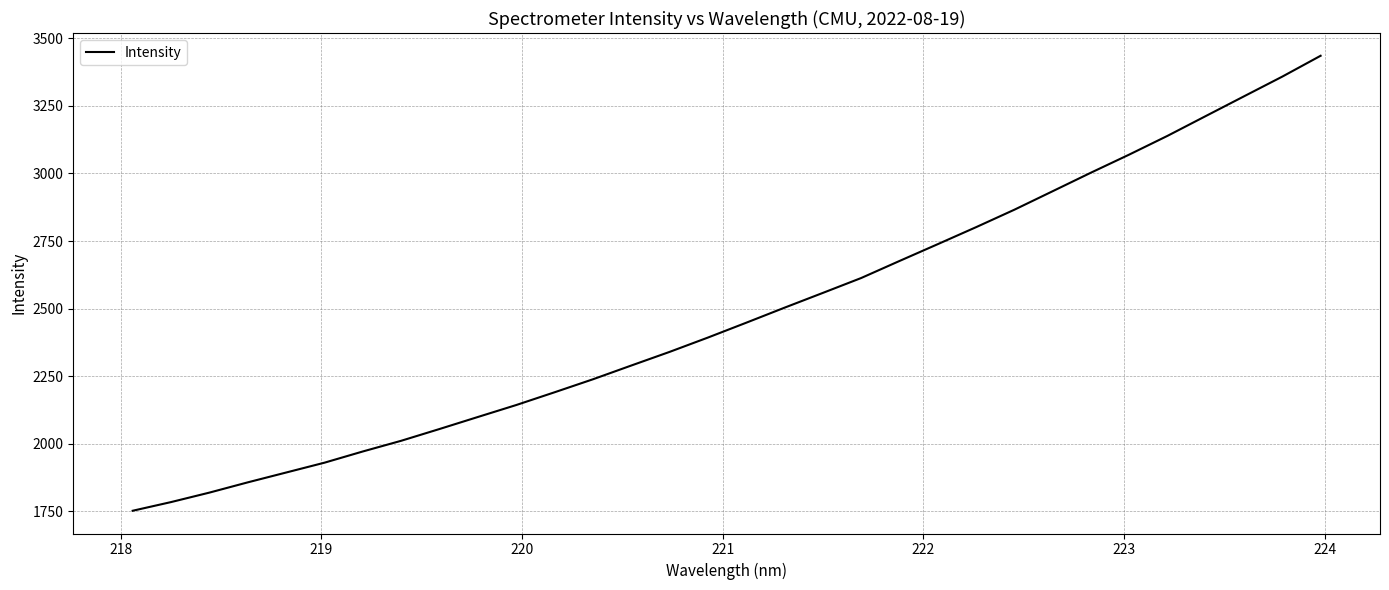

What is the difference between the maximum and minimum values?

1682.3